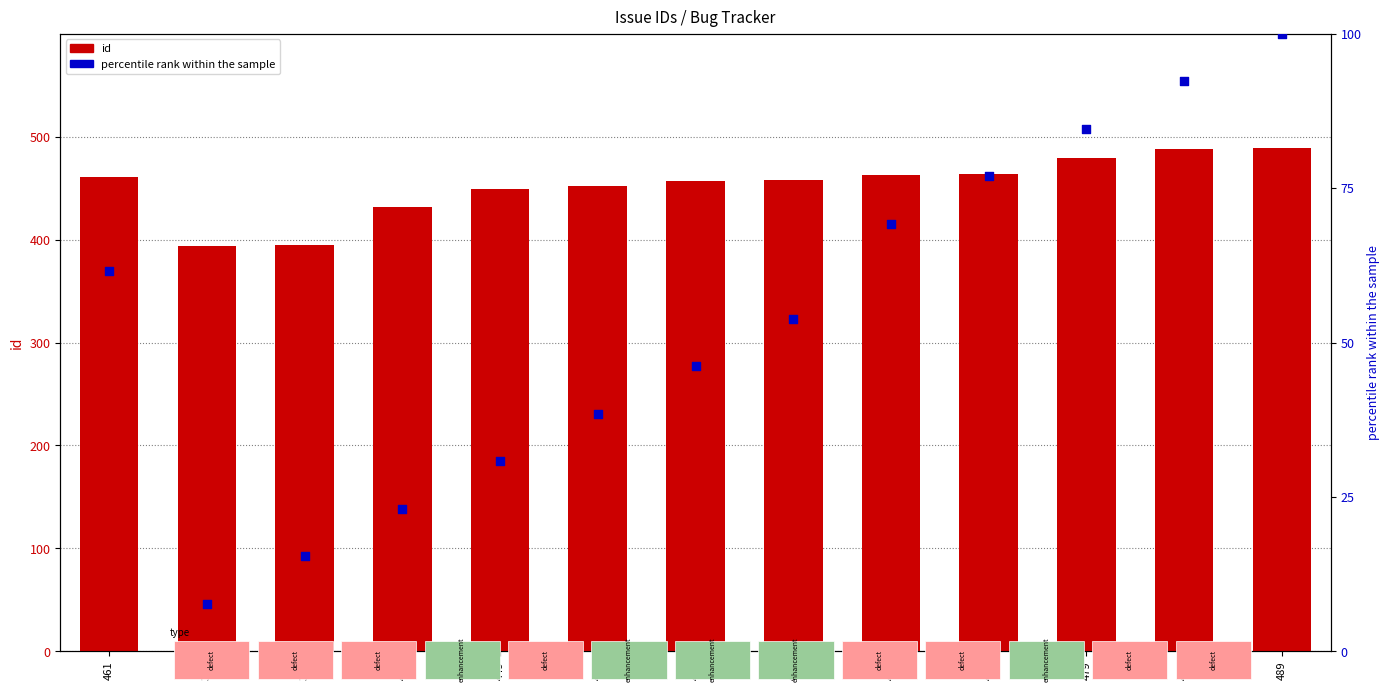

Is the value of id at 452 greater than the value of percentile rank within the sample at 394?

Yes